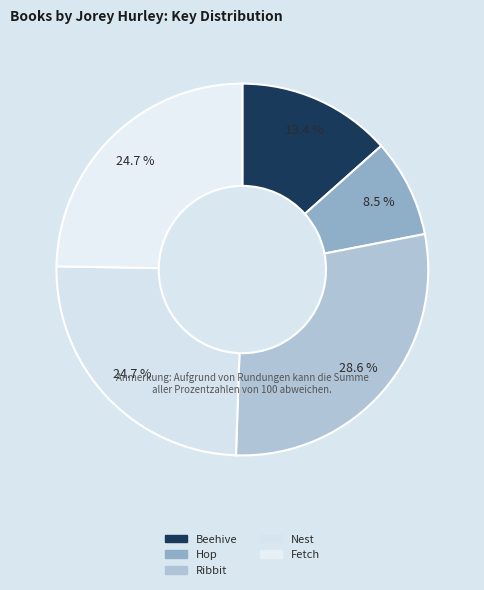

To the nearest percent, what portion does Ribbit represent?

29%